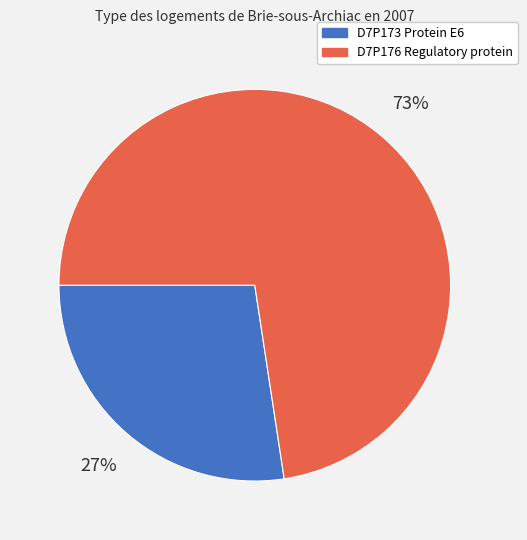

What percentage is the D7P176 Regulatory protein slice, to the nearest percent?

73%